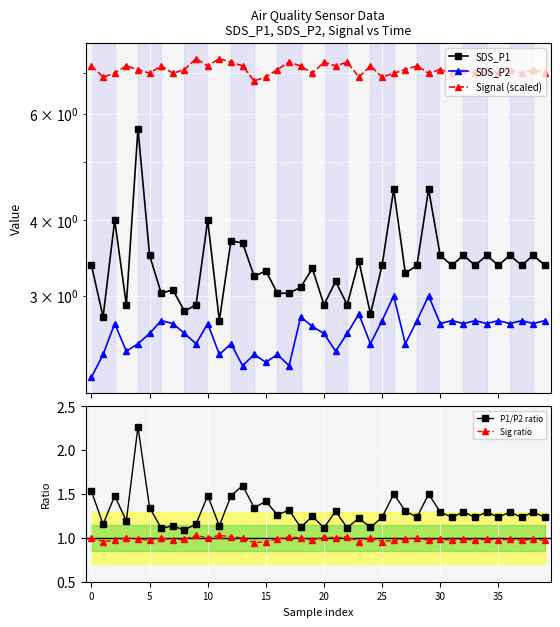

True or false: P1/P2 ratio and Sig ratio cross at least once.

False